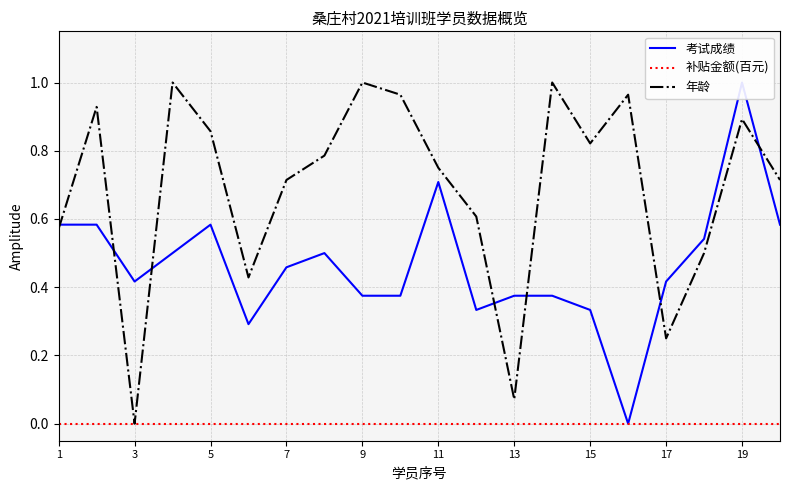

The value of 年龄 at 9 is 0.6. True or false?

False